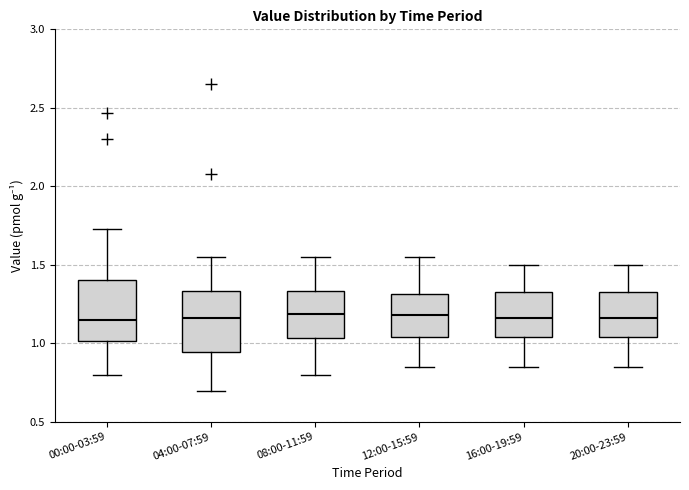

Reading left to right, transcribe this box plot: for each box, give where its median line is, the range the box spans, and where its two whiskers end, as read against the y-axis. The values are not printed on the chart, so give them approximately, as read against the axis.

00:00-03:59: median 1.15, box 1.00 to 1.40, whiskers 0.80 to 1.75
04:00-07:59: median 1.15, box 0.95 to 1.35, whiskers 0.70 to 1.55
08:00-11:59: median 1.20, box 1.05 to 1.35, whiskers 0.80 to 1.55
12:00-15:59: median 1.20, box 1.05 to 1.30, whiskers 0.85 to 1.55
16:00-19:59: median 1.15, box 1.05 to 1.35, whiskers 0.85 to 1.50
20:00-23:59: median 1.15, box 1.05 to 1.35, whiskers 0.85 to 1.50